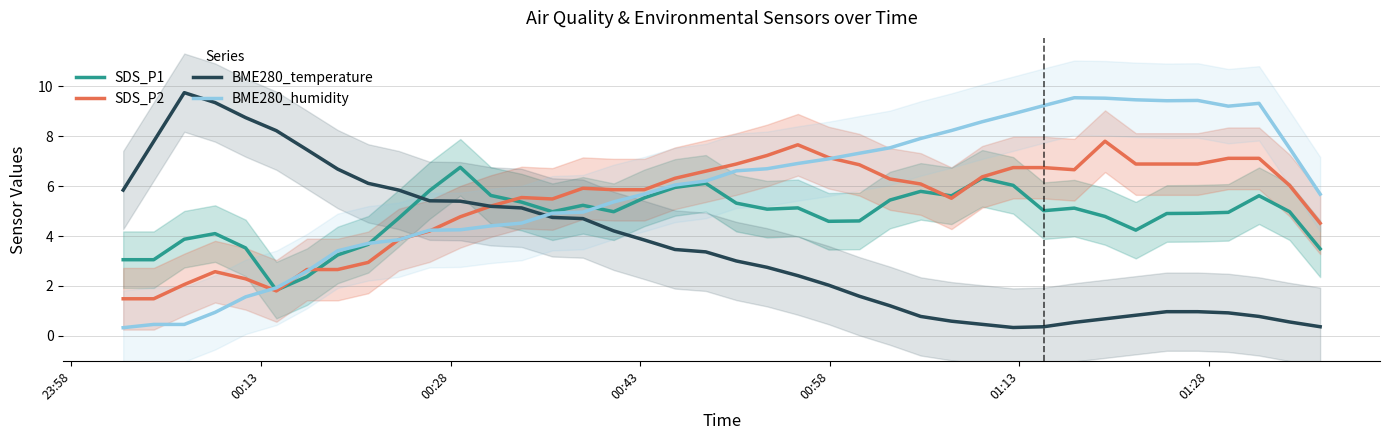

What is the lowest value of the BME280_humidity series?

0.3